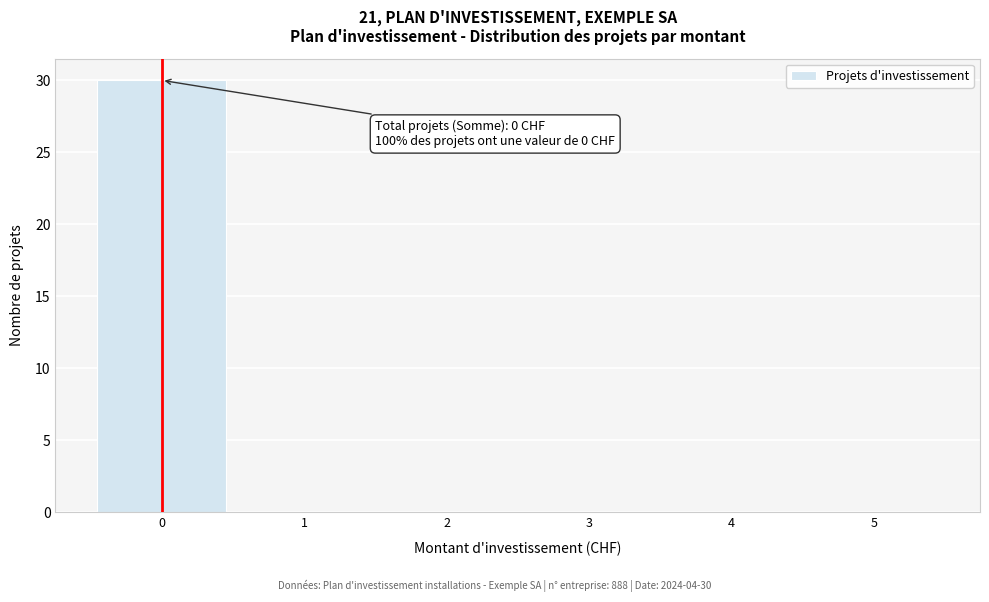

Over which range of the x-axis is the bar tallest?

-0.5 to 0.5